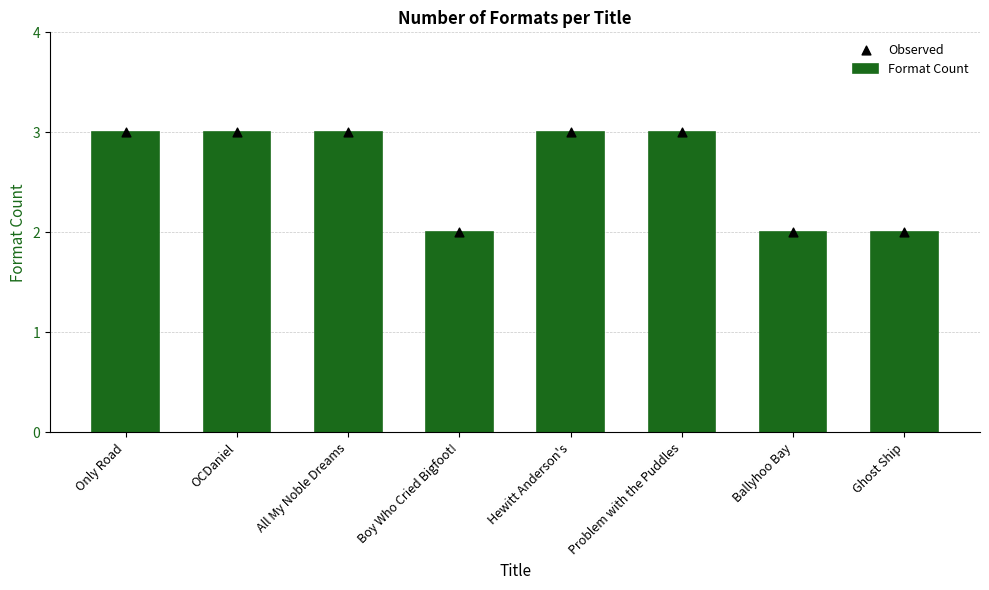

Is the value of Observed at OCDaniel greater than the value of Format Count at OCDaniel?

No